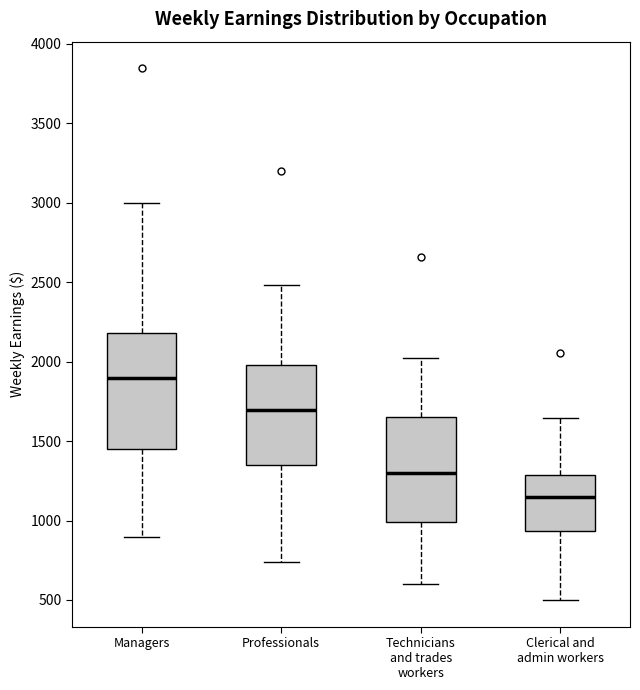

Which box has the lowest median line?

Clerical and admin workers